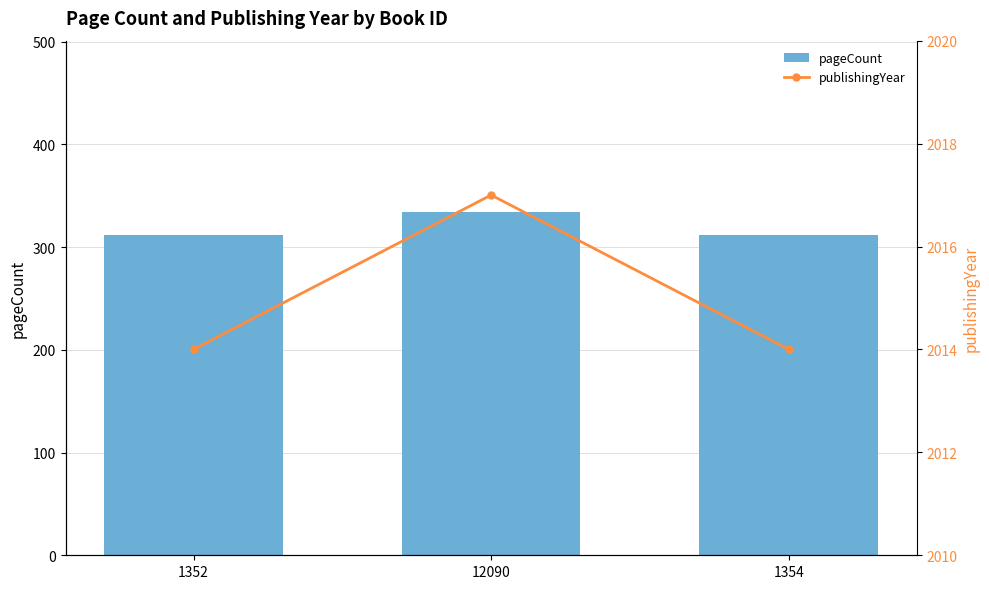

What is the total value across all series at 1354?

2326